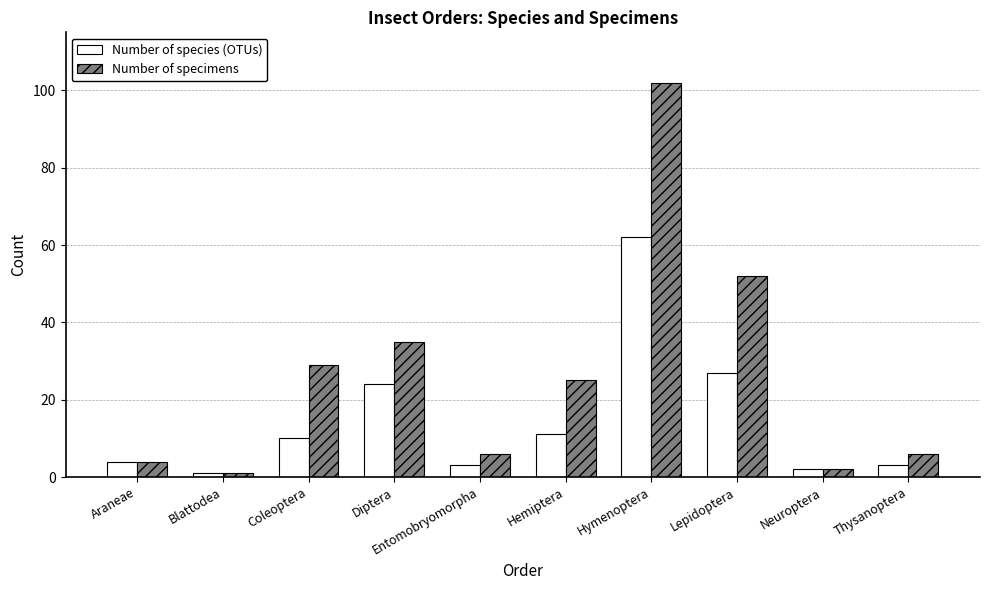

What is the difference between the Number of specimens values at Diptera and Blattodea?

34